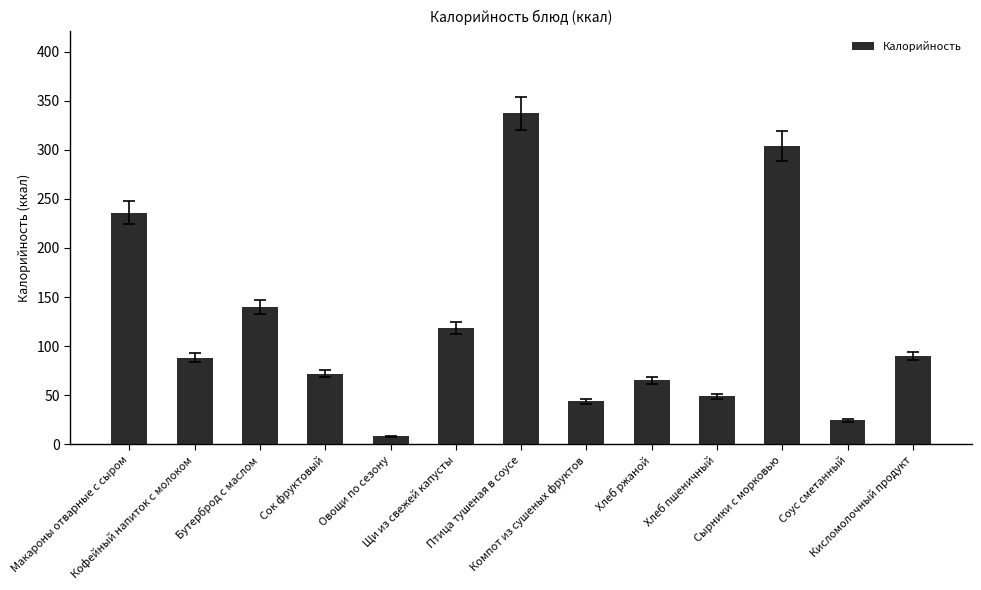

How many values are below 88?

6